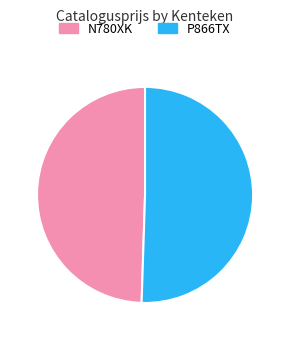

Approximately how many times larger is the value at N780XK compared to P866TX?

1.0